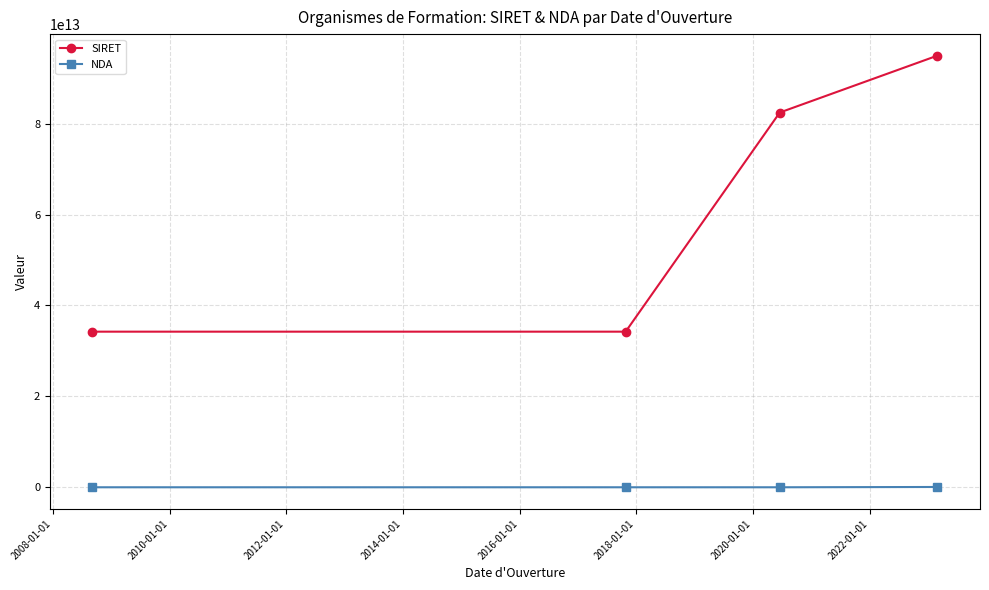

Rank the series by their maximum value, from lowest to highest.

NDA, SIRET